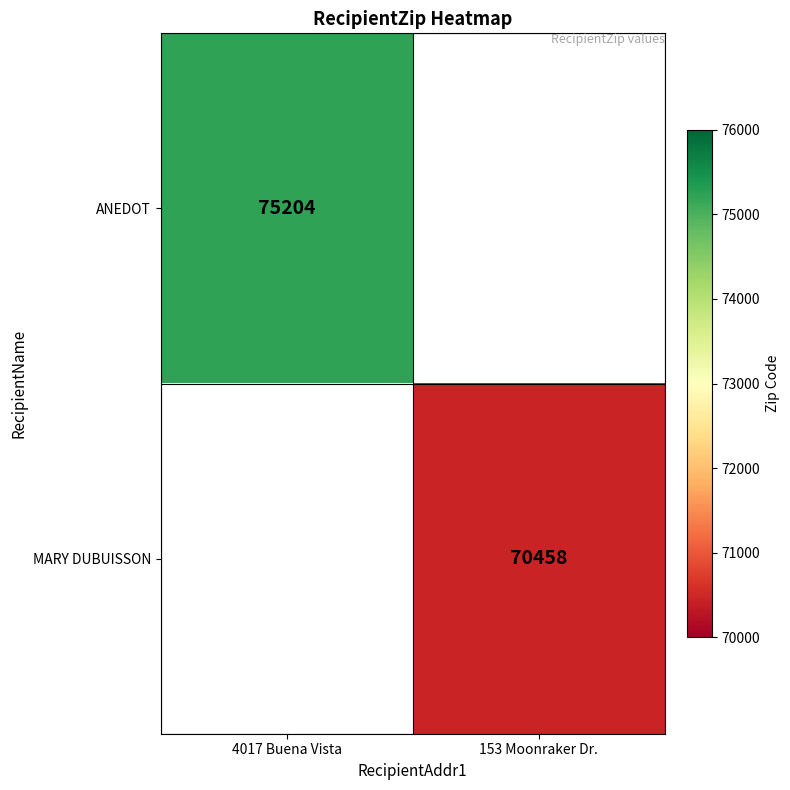

Between 153 Moonraker Dr. and 4017 Buena Vista, which is larger?

4017 Buena Vista